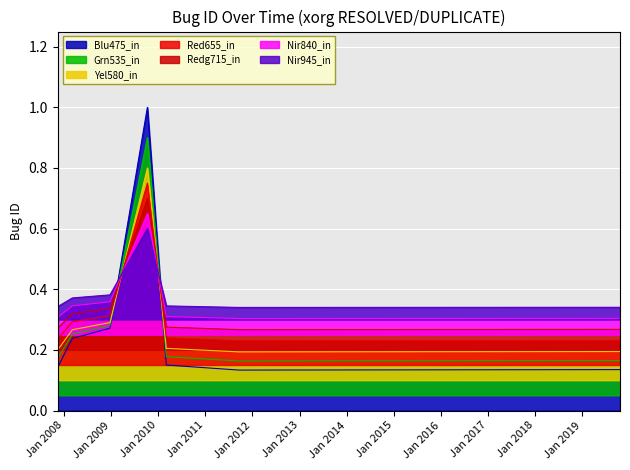

Which label corresponds to the smallest value in the chart?

2011-09-19